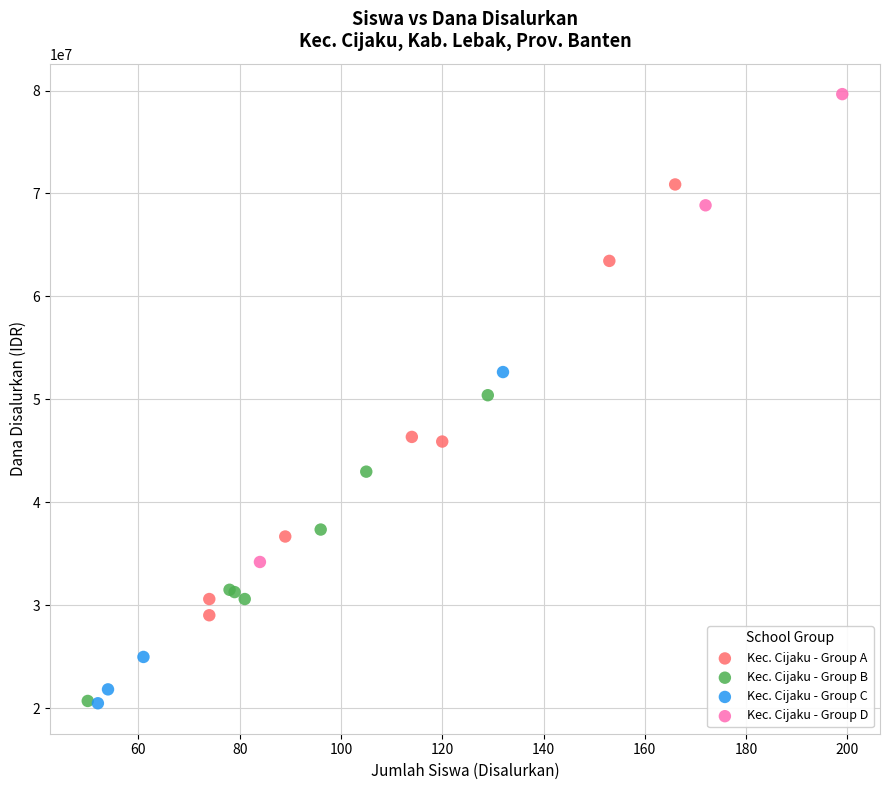

Which series has the largest Y range (max minus min)?

Kec. Cijaku - Group D